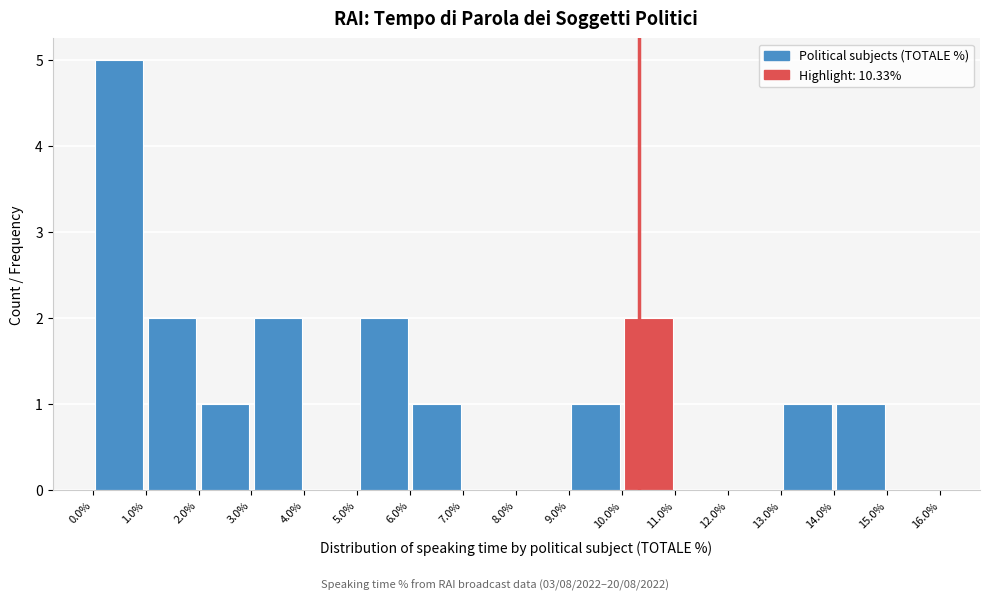

Which range on the x-axis has the tallest bar?

0.0% to 1.0%